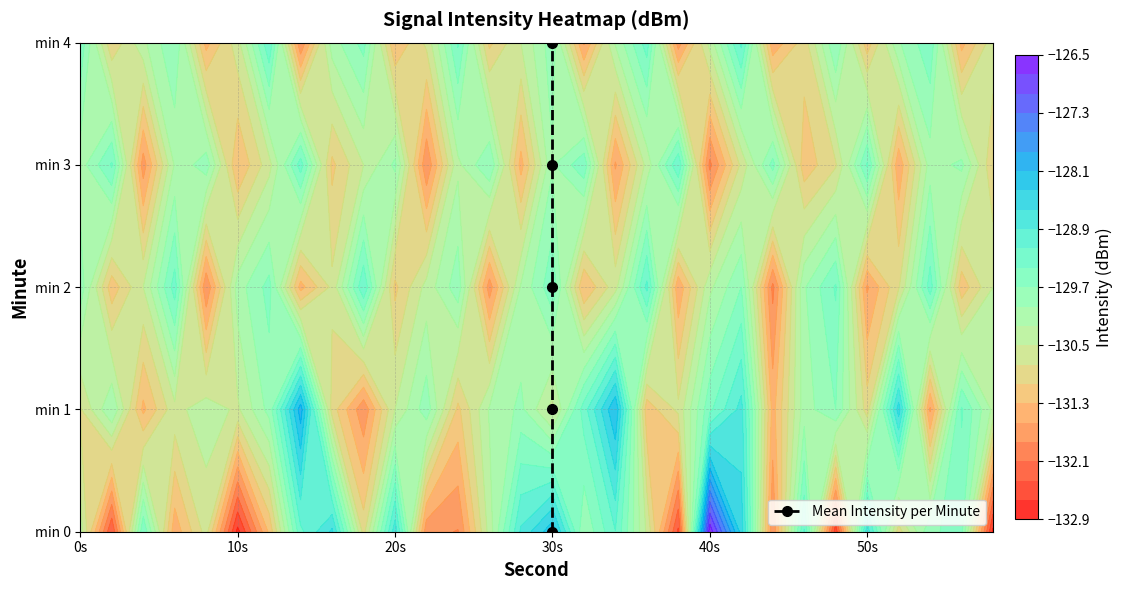

How many series are shown in this chart?

1